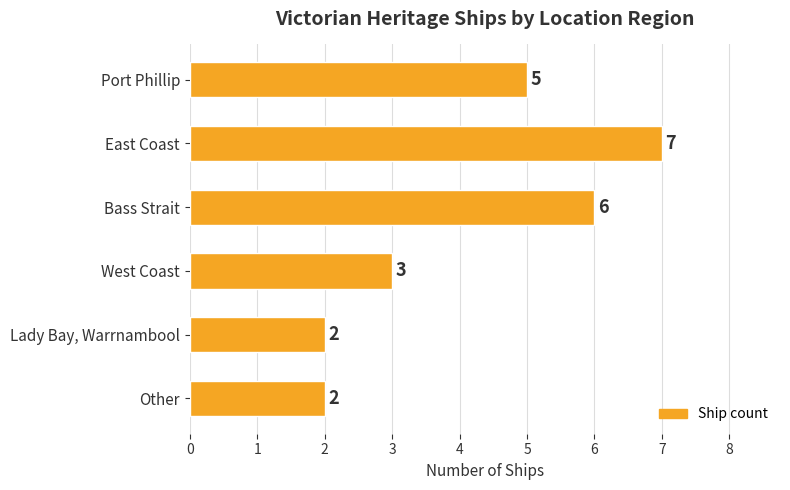

Reading top to bottom, list all the values displayed in this chart.

5	7	6	3	2	2